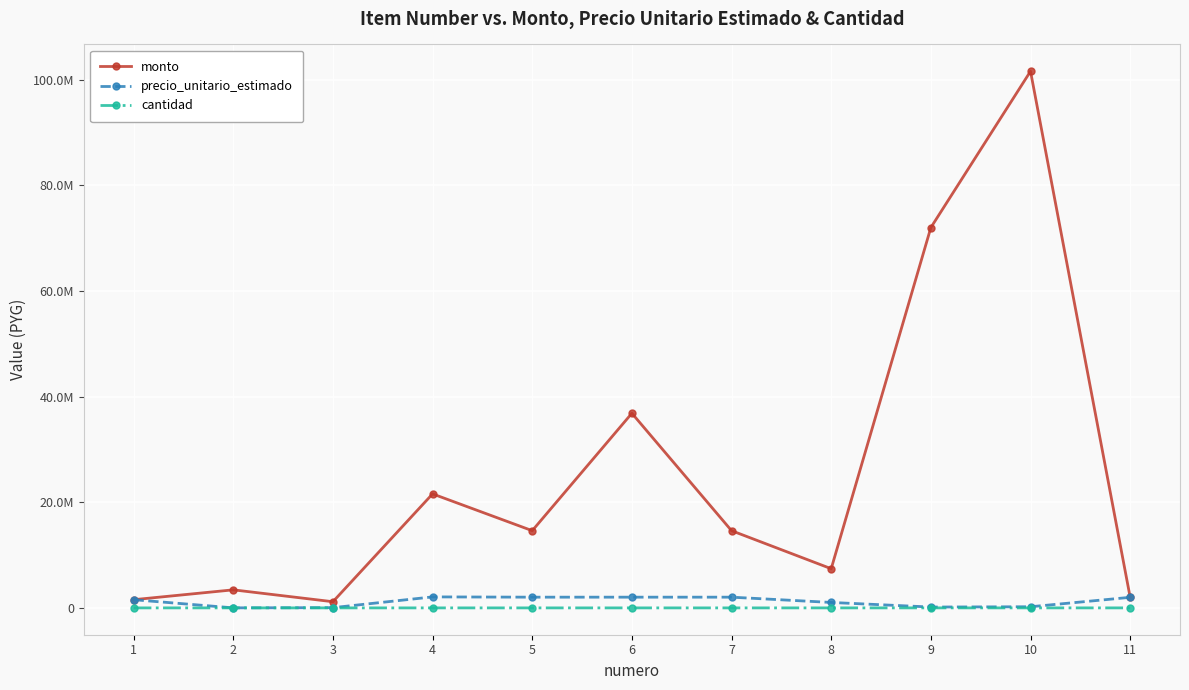

Rank the series by their maximum value, from highest to lowest.

monto, precio_unitario_estimado, cantidad